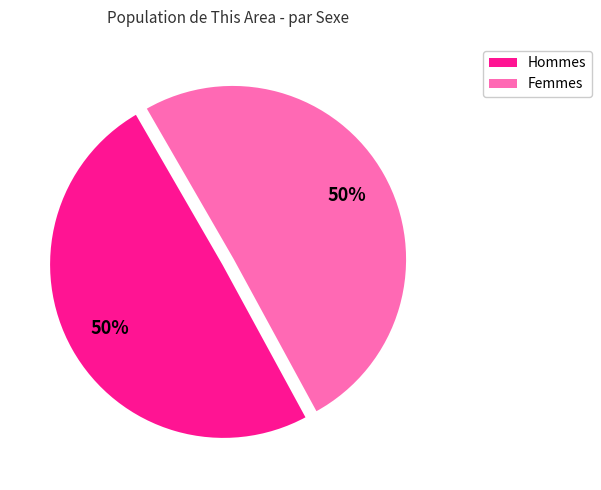

To the nearest percent, what is the average slice percentage?

50%